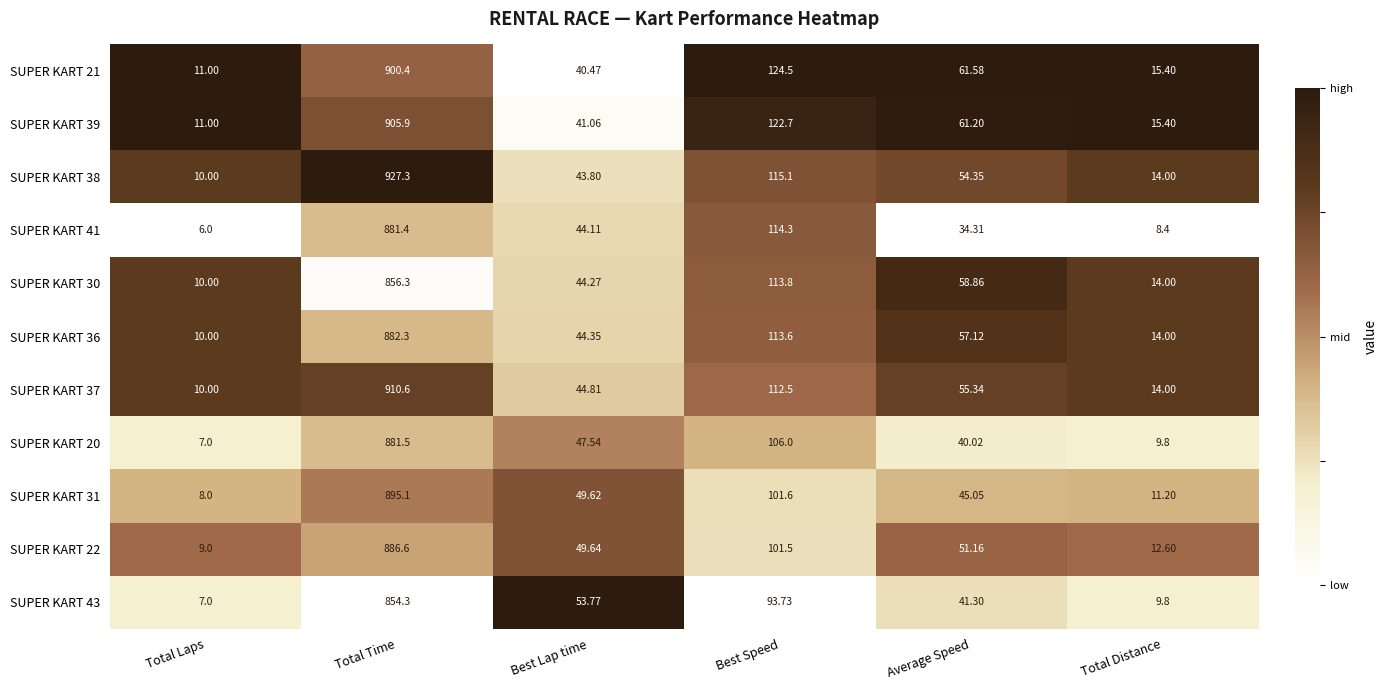

Rank the categories by SUPER KART 21 value from highest to lowest.

Total Time, Best Speed, Average Speed, Best Lap time, Total Distance, Total Laps